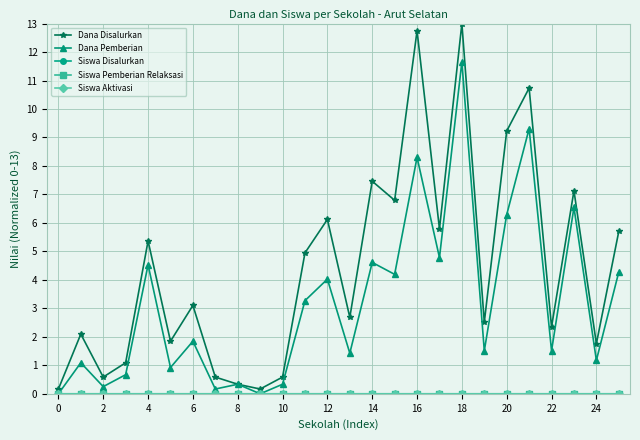

What is the maximum value shown in the chart?

13.0